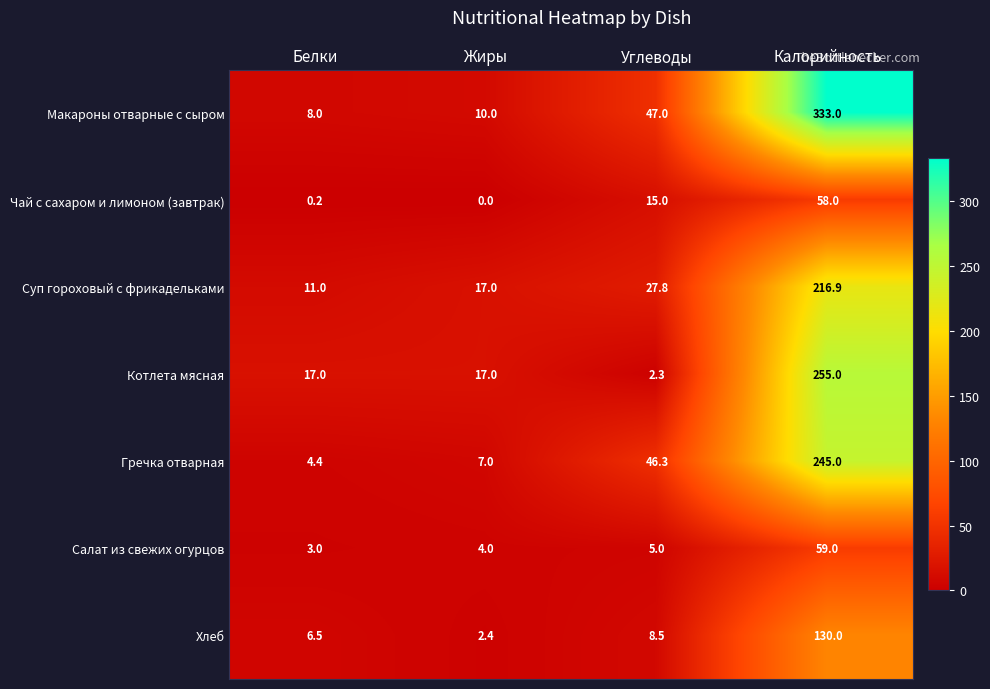

Which series has the largest total across all categories?

Макароны отварные с сыром